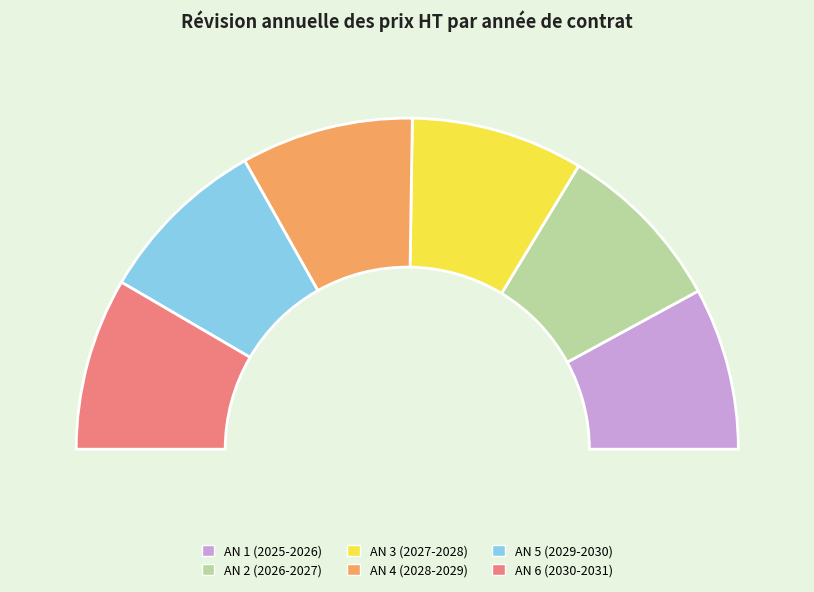

Is there any slice that represents more than half of the pie?

No